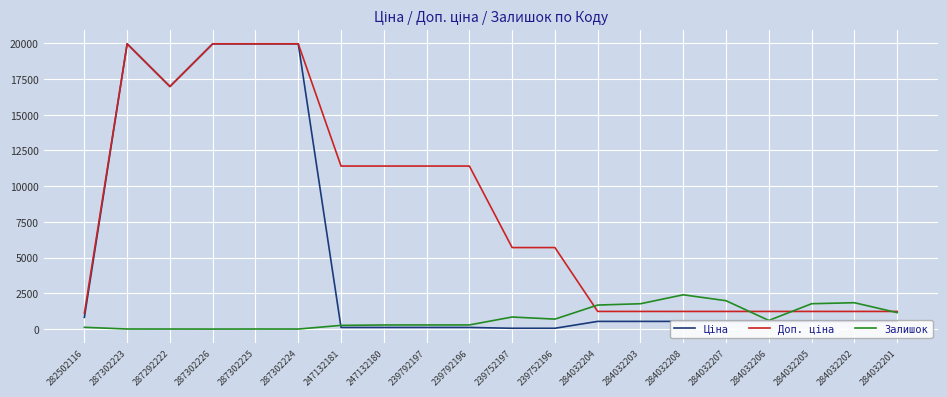

The Залишок series shows 3180.9 at 284032205. True or false?

False